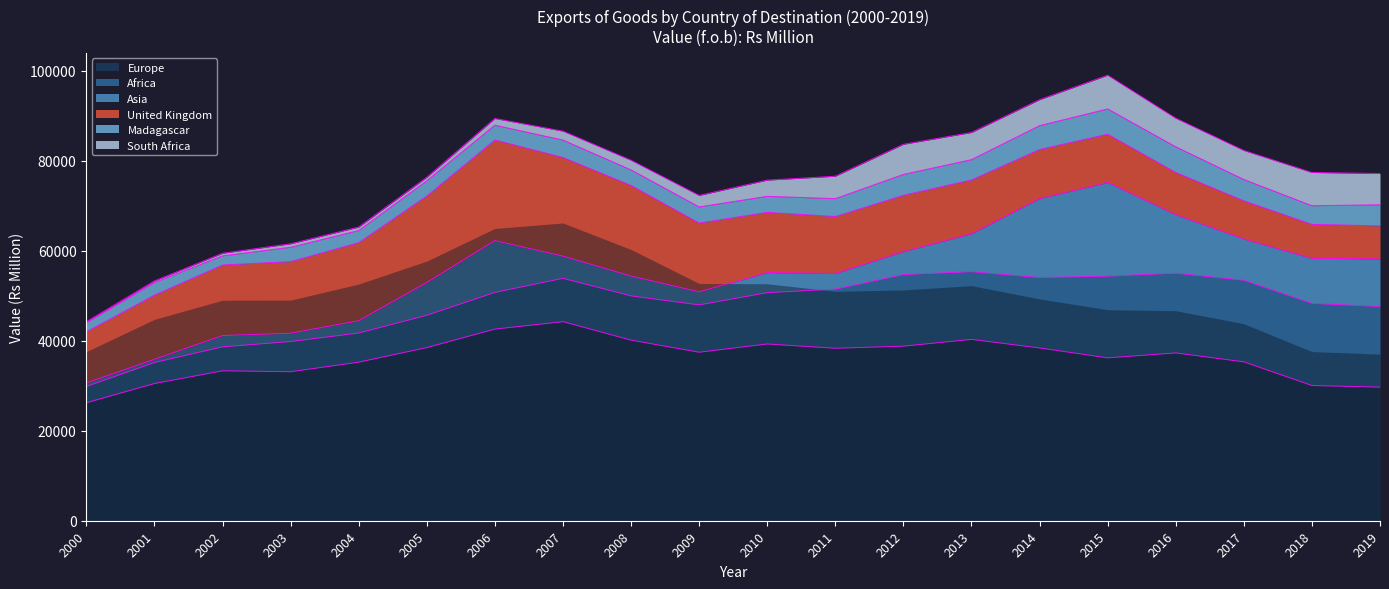

How many data points in Africa are less than 11399?

10